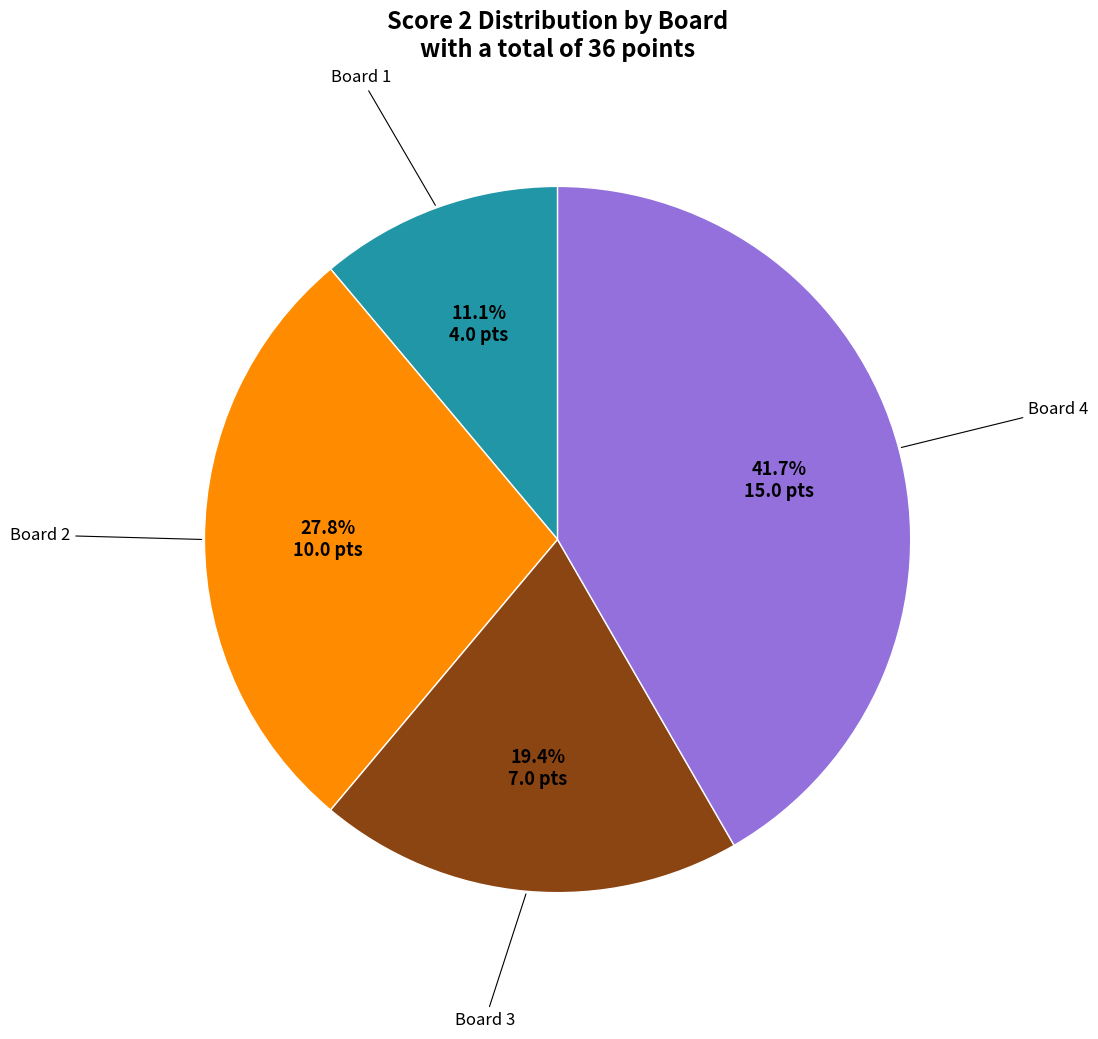

Count the number of slices in the pie.

4